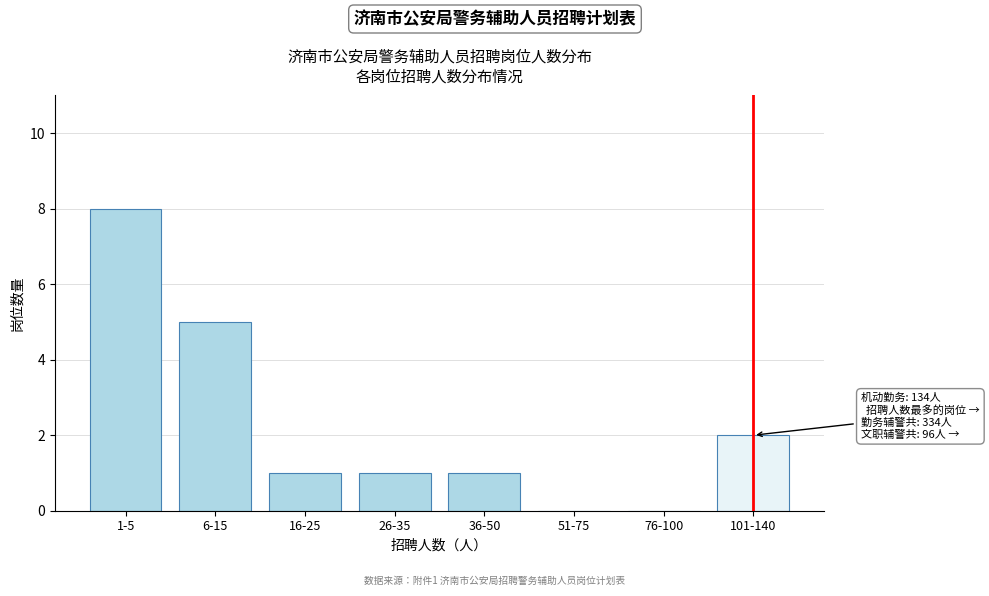

Reading left to right, extract all data points from this chart.

1-5=8	6-15=5	16-25=1	26-35=1	36-50=1	51-75=0	76-100=0	101-140=2